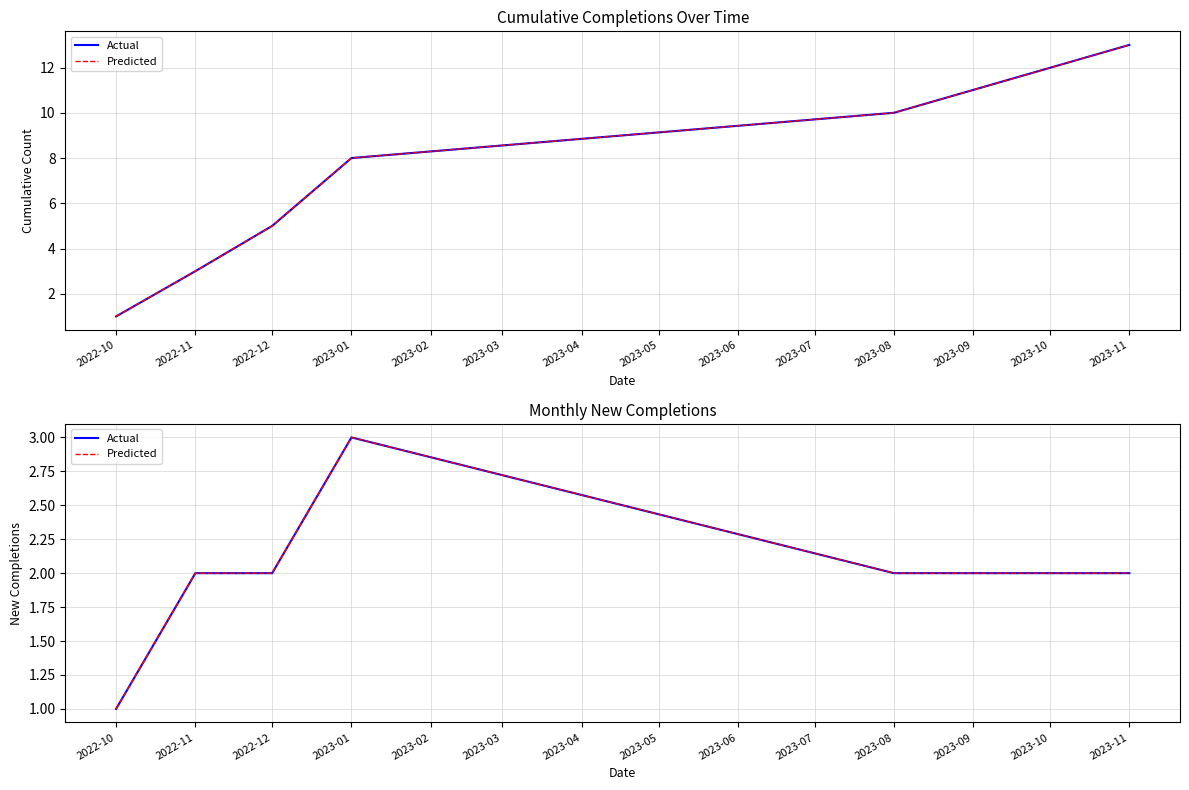

How many values in the Predicted series exceed 2?

1